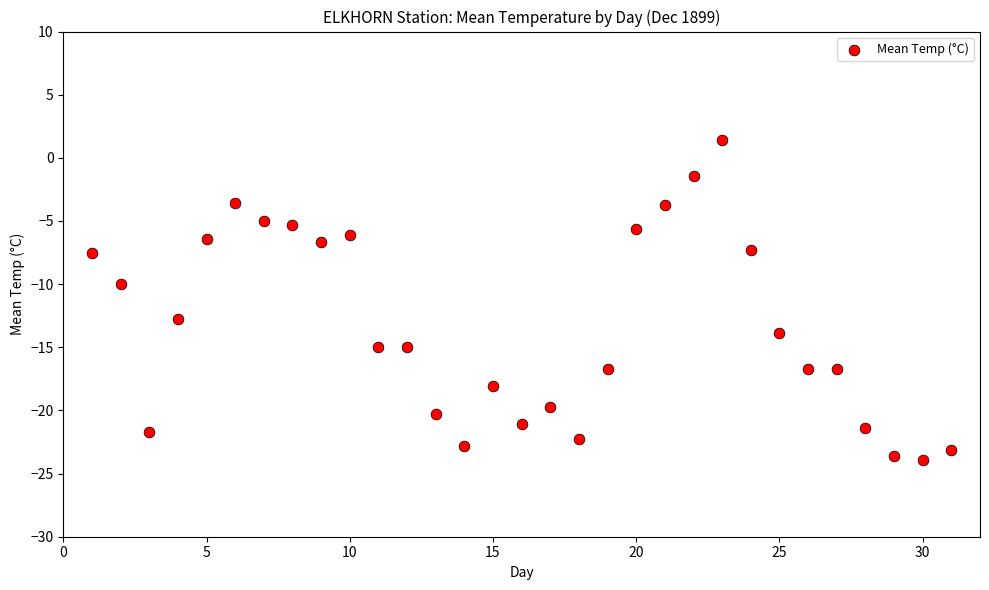

What is the range of X values (max minus min)?

30.0